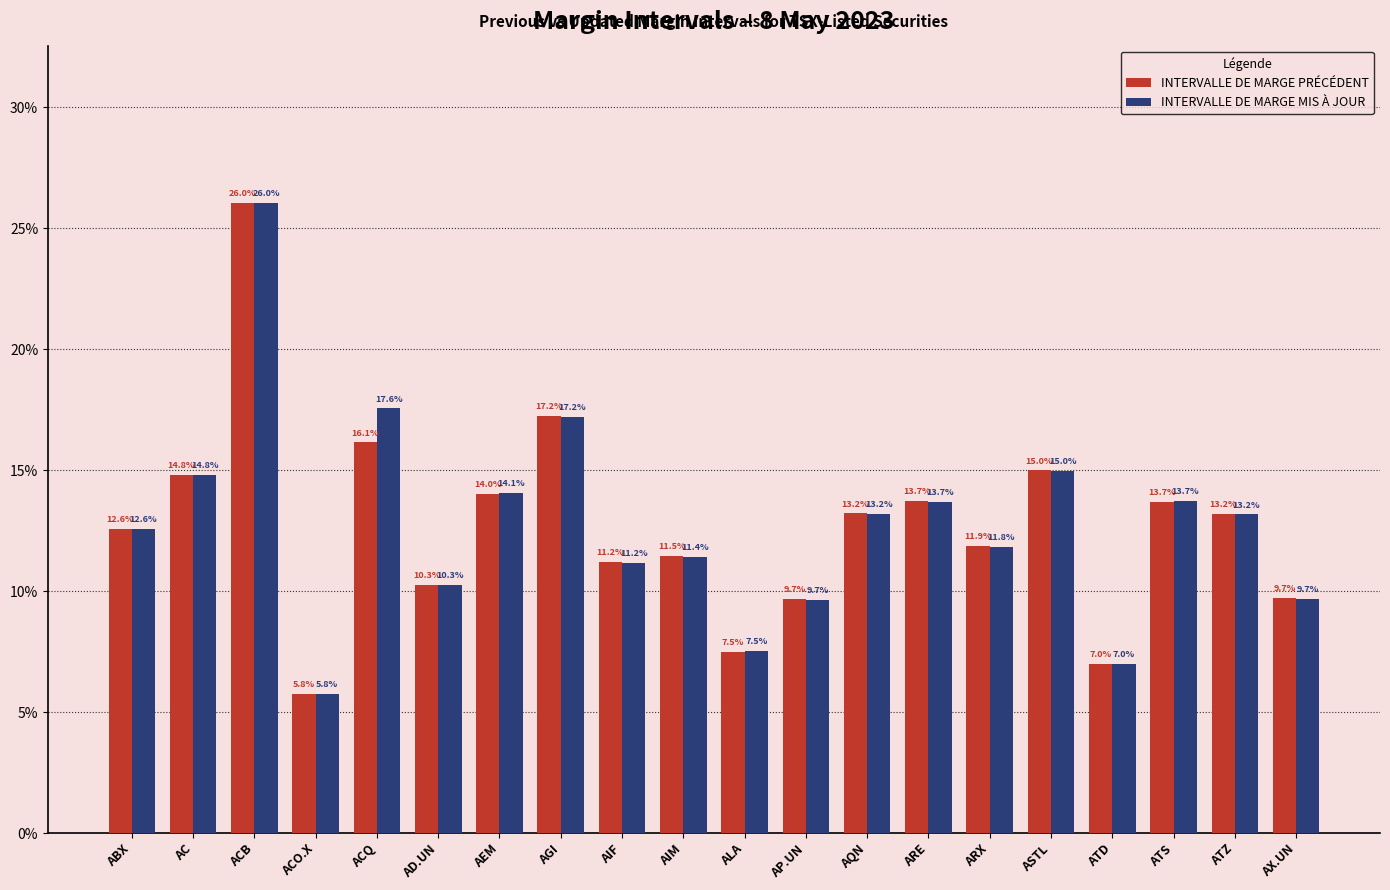

What is the average value of the INTERVALLE DE MARGE PRÉCÉDENT series?

0.1